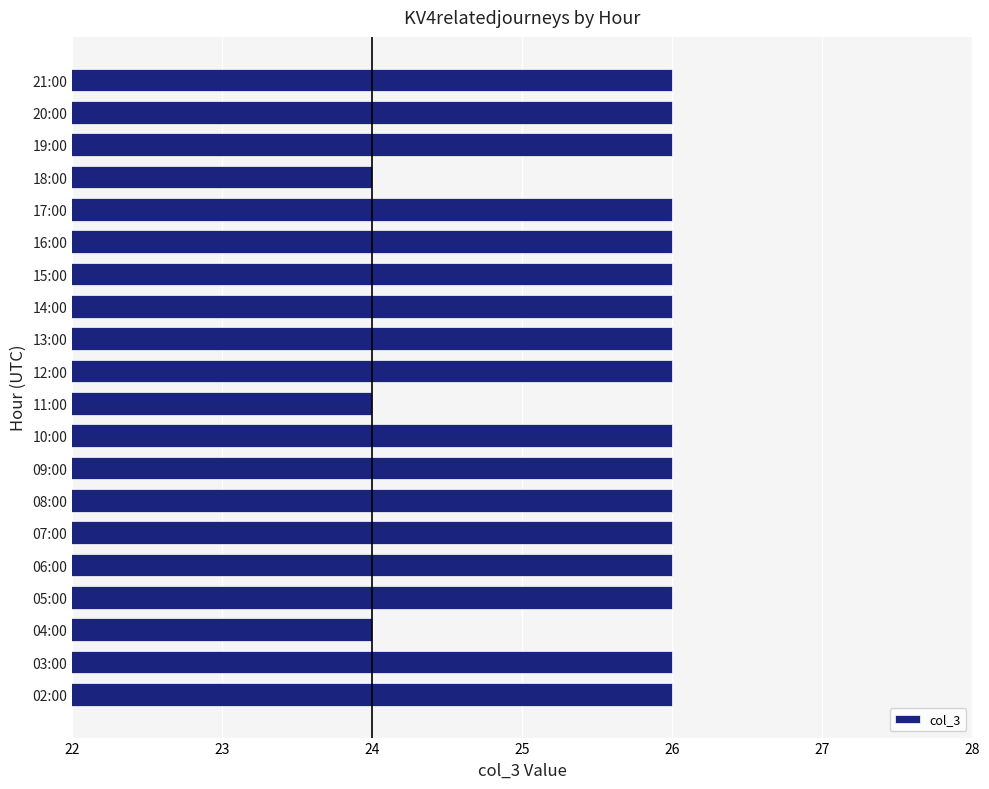

What is the greatest value displayed?

26